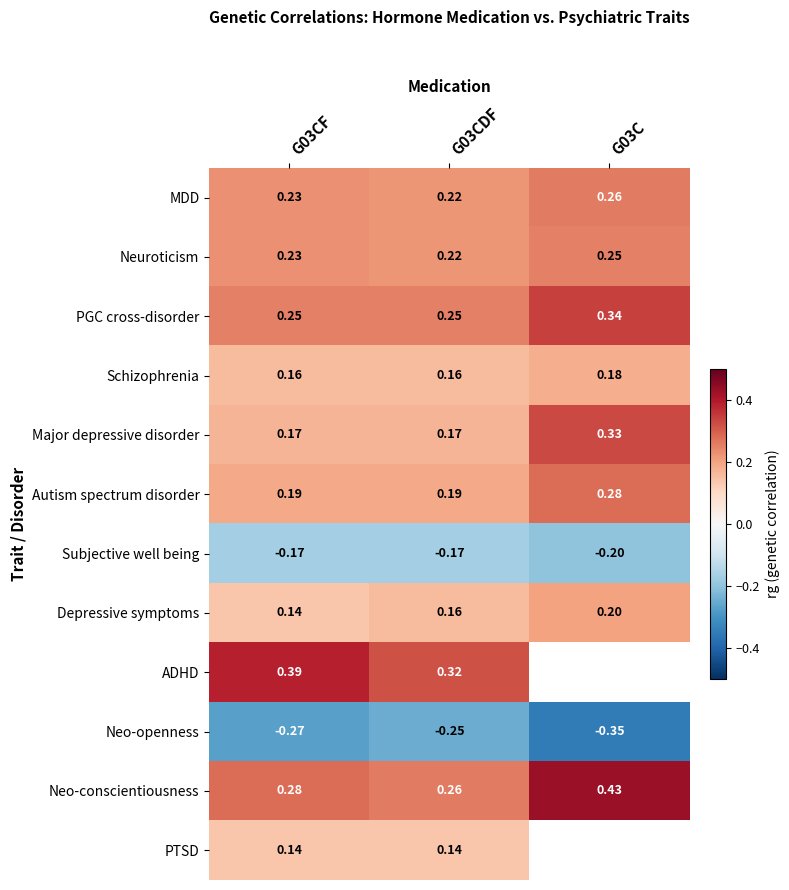

Is the value of Neo-conscientiousness at G03CF greater than the value of Schizophrenia at G03CF?

Yes